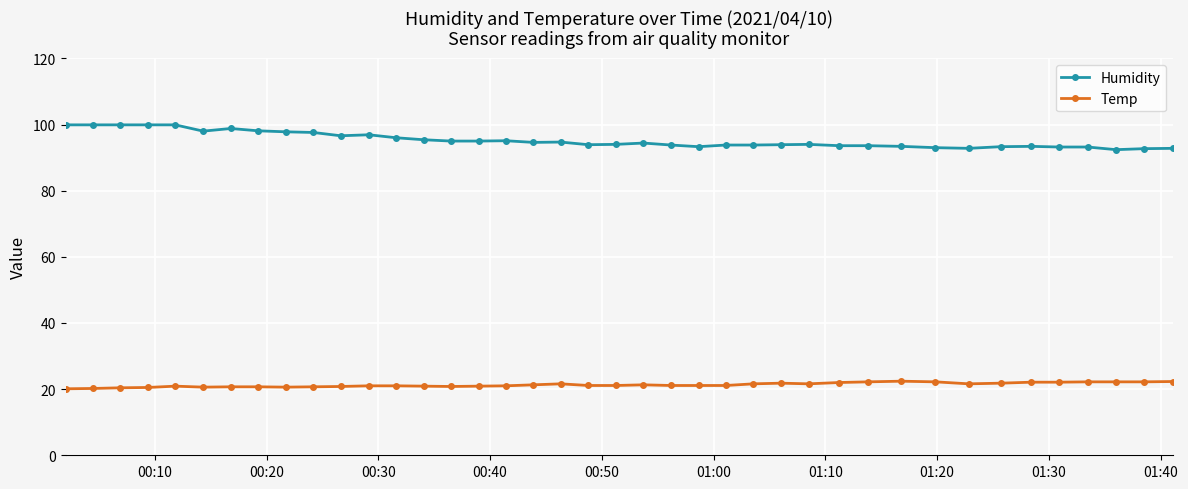

What is the highest value of the Humidity series?

99.9